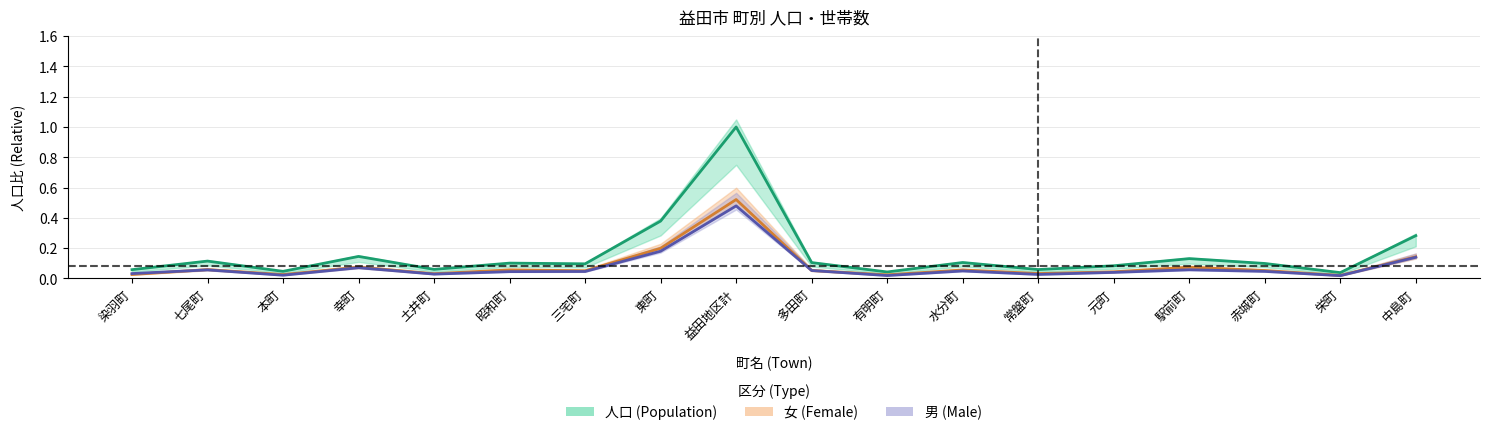

The 世帯数 series shows 0.1 at 駅前町. True or false?

True